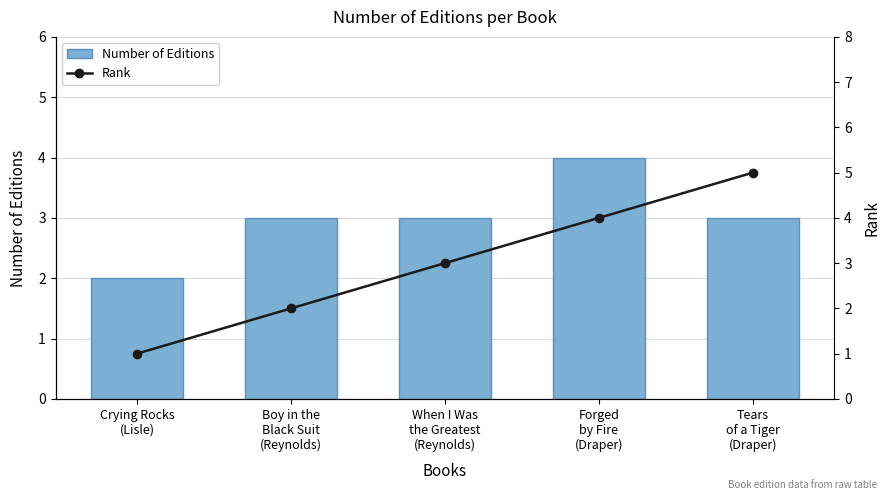

What is the value of the Rank bar at the 3rd from the left?

3